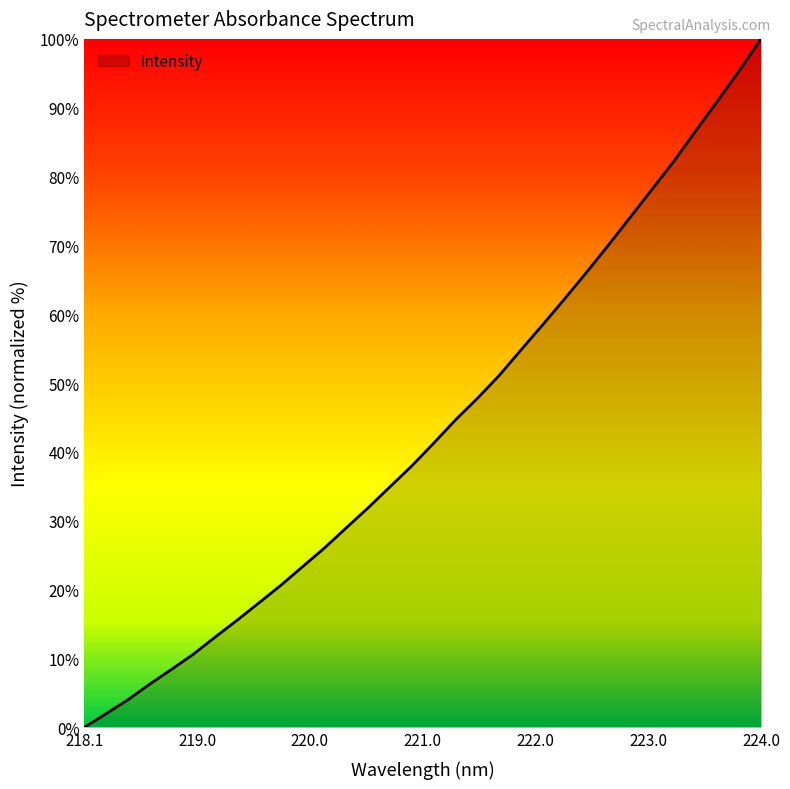

What is the maximum value shown in the chart?

100.0